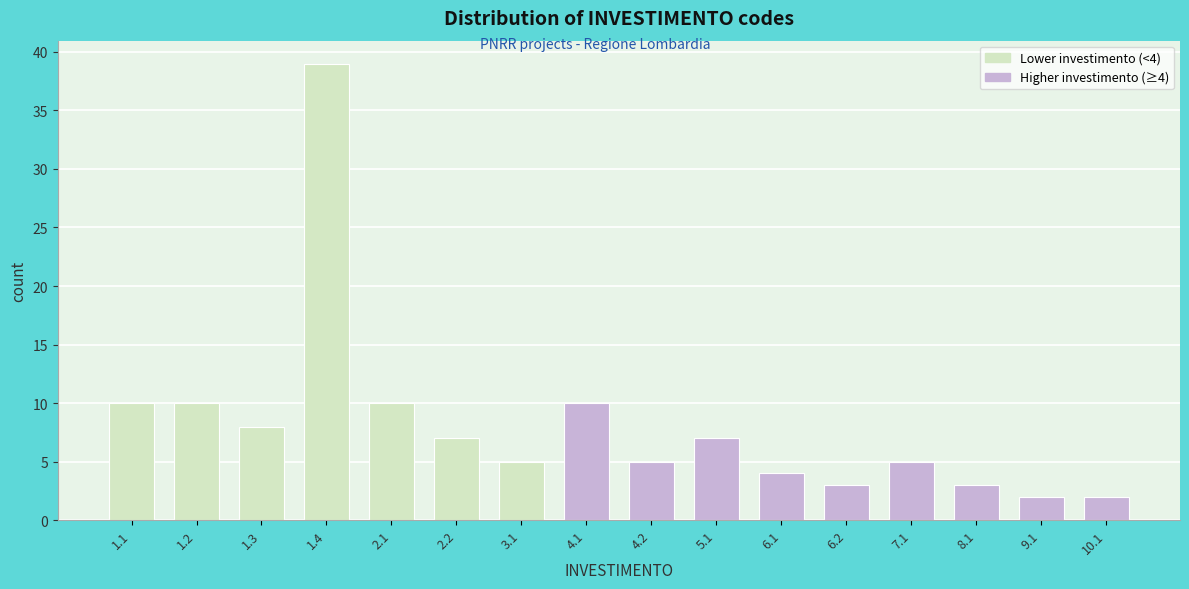

Reading left to right, transcribe all the data shown in this chart.

10	10	8	39	10	7	5	10	5	7	4	3	5	3	2	2